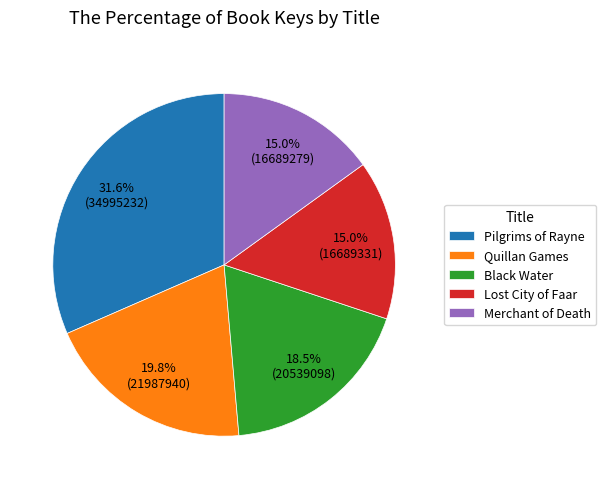

Does Pilgrims of Rayne represent more than half of the total?

No